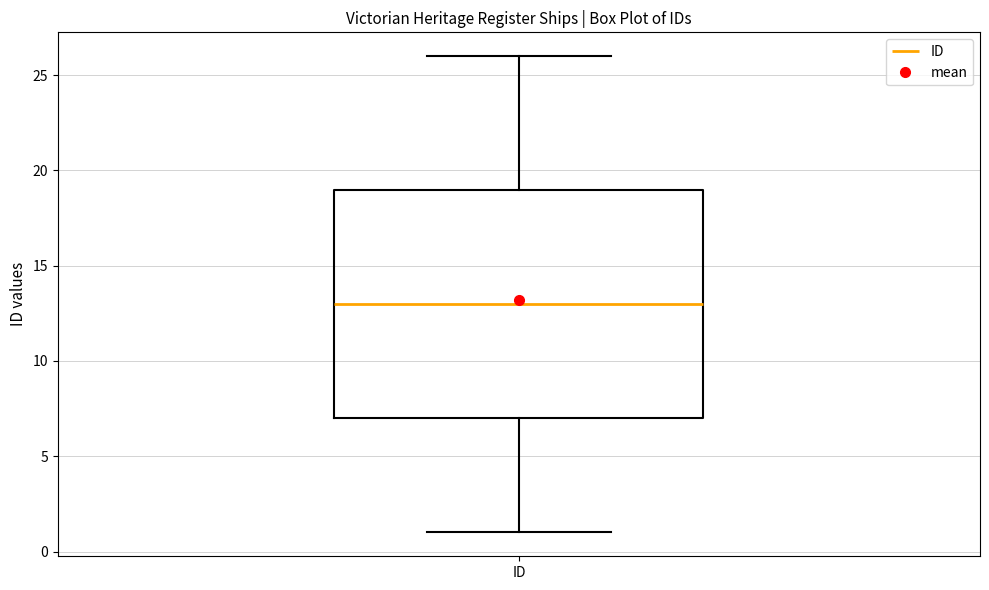

Transcribe this box plot: give where the median line is, the range the box spans, and where the two whiskers end, as read against the y-axis. The values are not printed on the chart, so give them approximately, as read against the axis.

median 13, box 7 to 19, whiskers 1 to 26